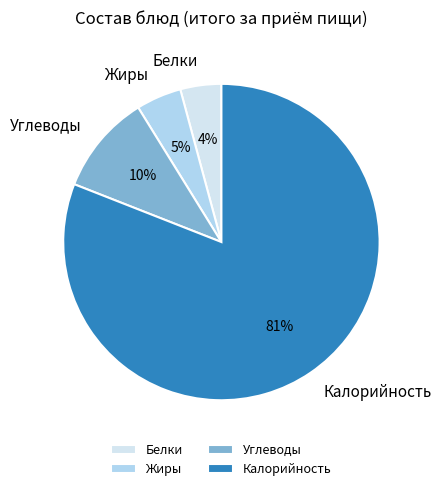

Between Белки and Углеводы, which is larger?

Углеводы